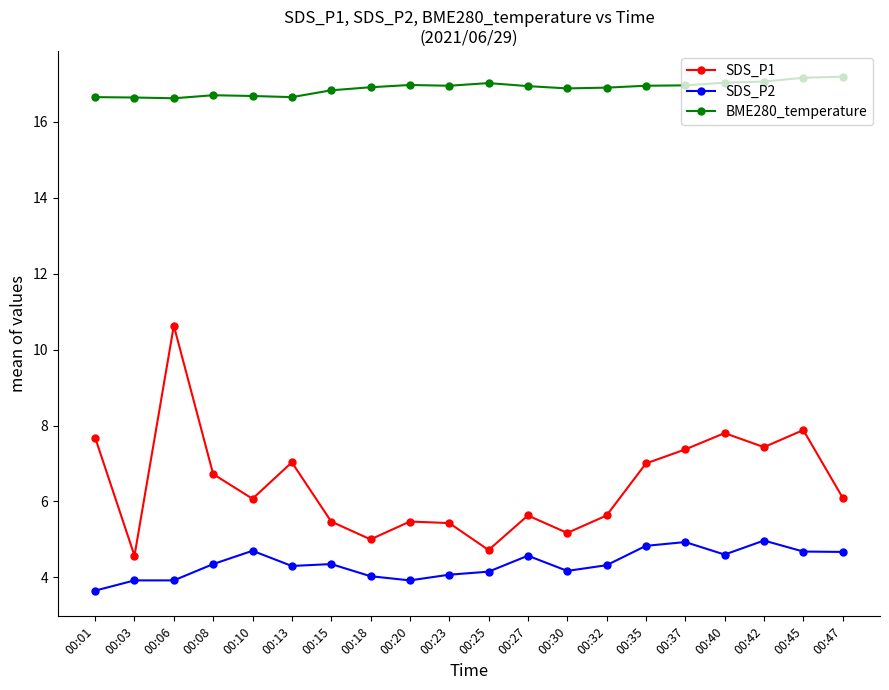

Which series changed the most between 00:15 and 00:37?

SDS_P1